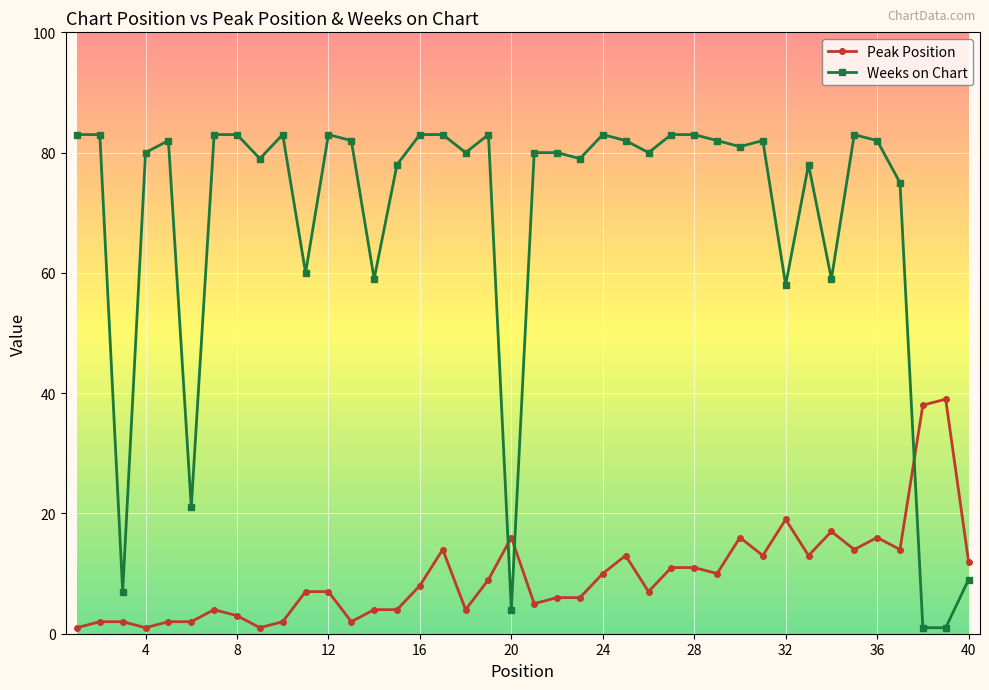

What are all the series names shown in the legend?

Peak Position, Weeks on Chart